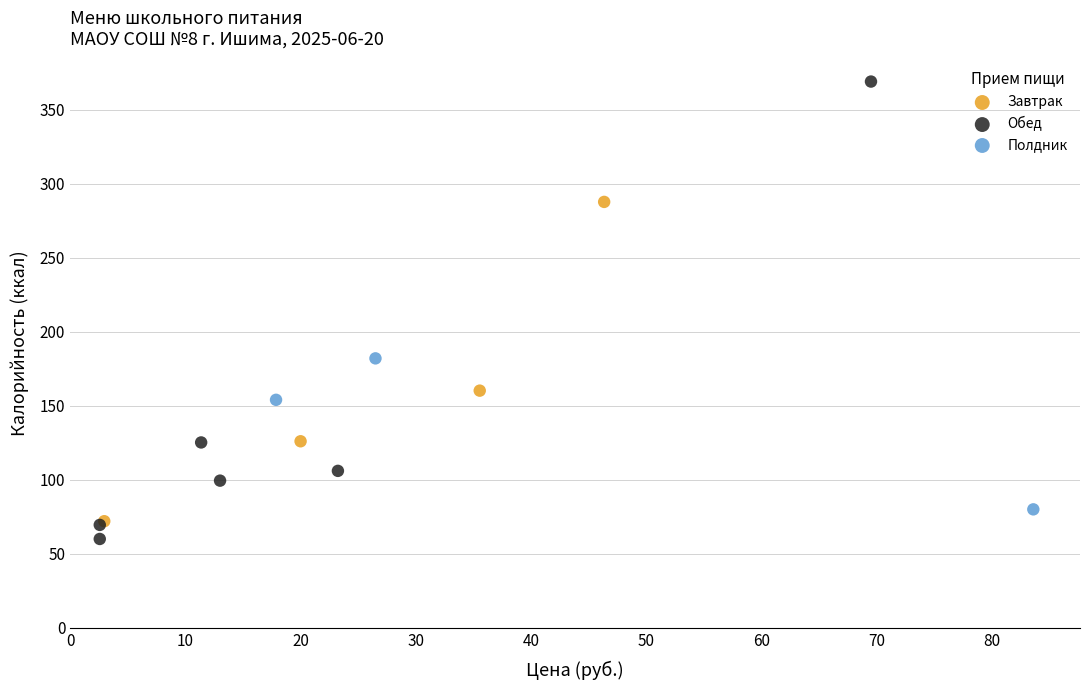

Which series has the largest Y range (max minus min)?

Обед